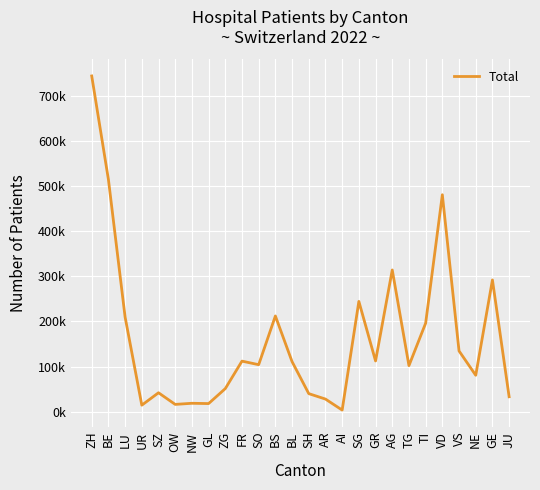

List the labels in order of value, largest first.

ZH, BE, VD, AG, GE, SG, BS, LU, TI, VS, GR, FR, BL, SO, TG, NE, ZG, SZ, SH, JU, AR, NW, GL, OW, UR, AI